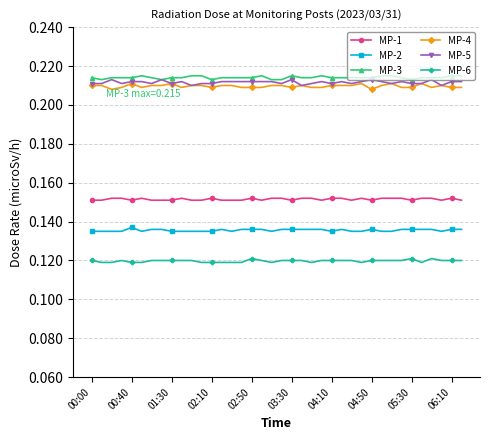

True or false: MP-6 and MP-2 intersect in this chart.

False